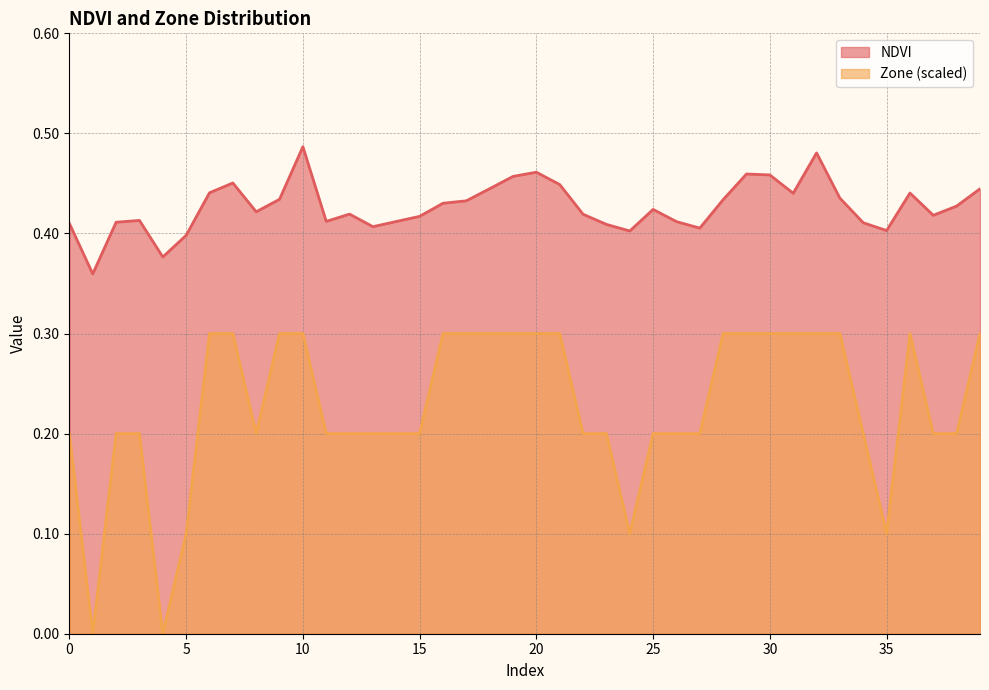

What are all the series names shown in the legend?

NDVI, Zone (scaled)